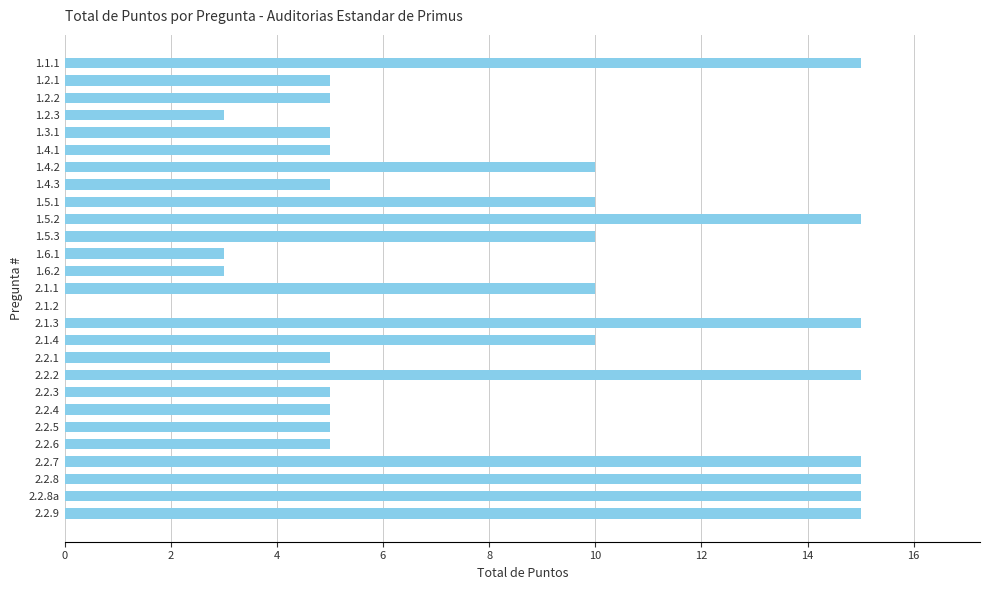

The chart shows a value of 8 at 2.2.8a. True or false?

False